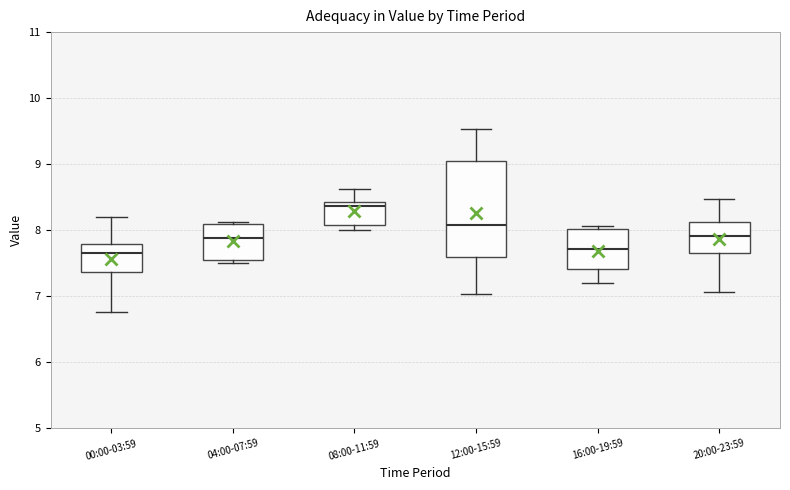

Reading left to right, read every box against the y-axis: the position of its median line, the range the box covers, and the ends of its whiskers. The values are not printed on the chart, so give them approximately, as read against the axis.

00:00-03:59: median 7.7, box 7.4 to 7.8, whiskers 6.8 to 8.2
04:00-07:59: median 7.9, box 7.6 to 8.1, whiskers 7.5 to 8.1 (just above the box's upper edge)
08:00-11:59: median 8.4 (just below the box's upper edge), box 8.1 to 8.4, whiskers 8.0 to 8.6
12:00-15:59: median 8.1, box 7.6 to 9.0, whiskers 7.0 to 9.5
16:00-19:59: median 7.7, box 7.4 to 8.0, whiskers 7.2 to 8.1
20:00-23:59: median 7.9, box 7.7 to 8.1, whiskers 7.1 to 8.5